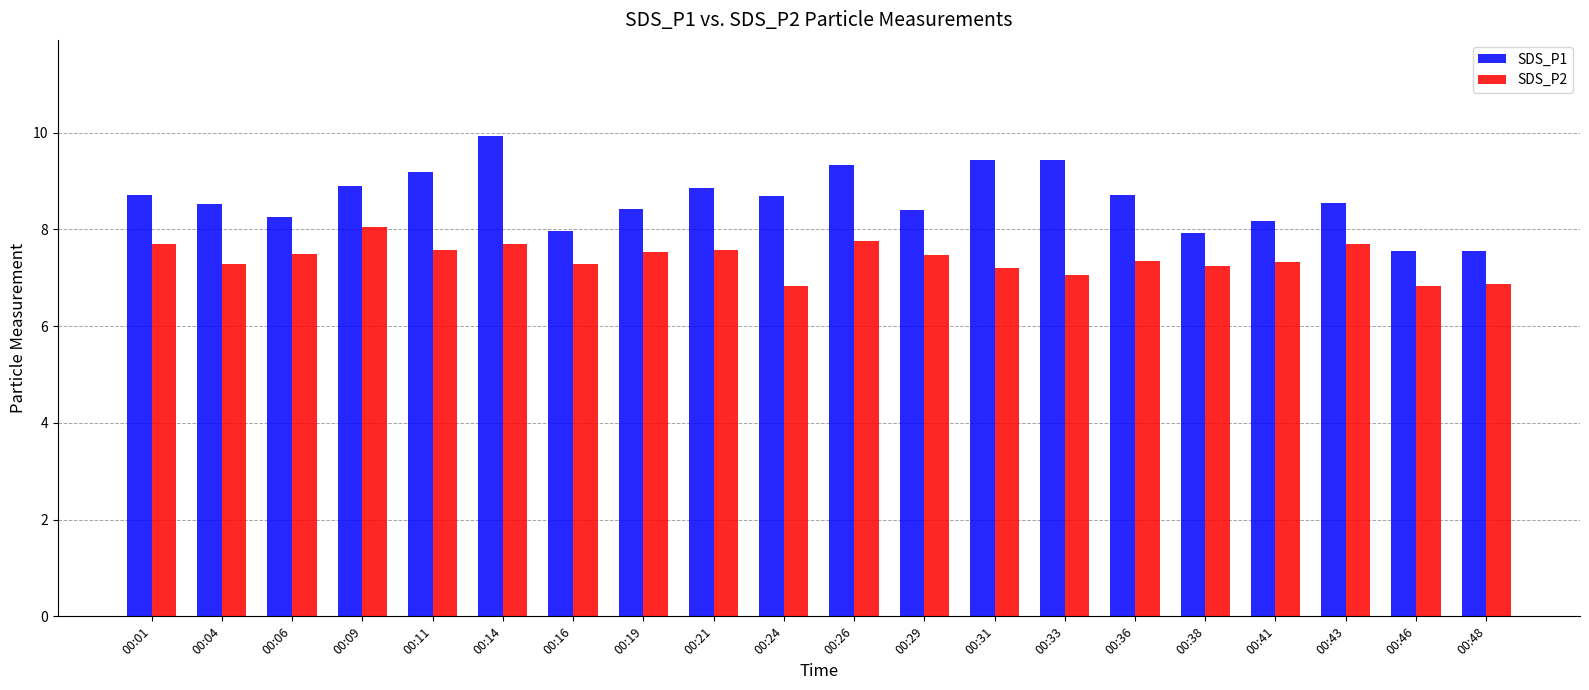

True or false: SDS_P2 has a value of 4.0 at 00:41.

False